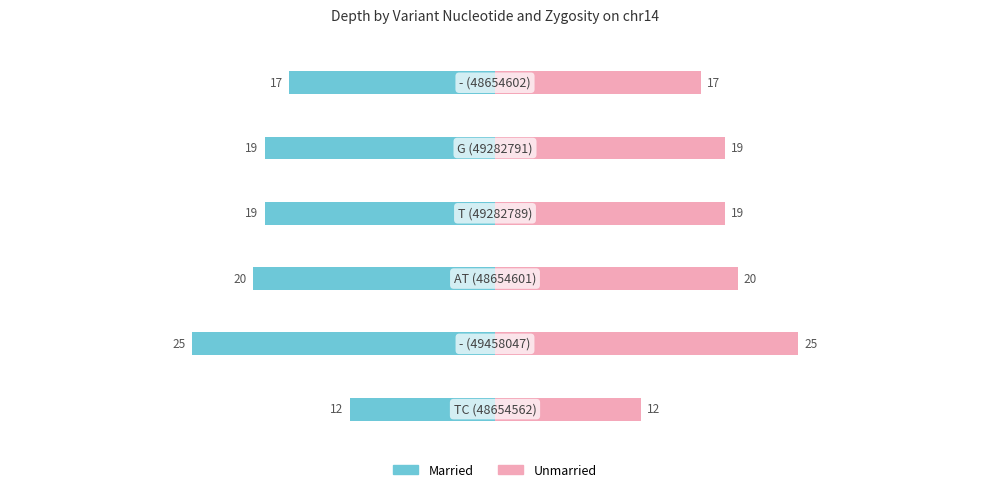

What is the approximate value of Unmarried at −20, to the nearest 10?

20